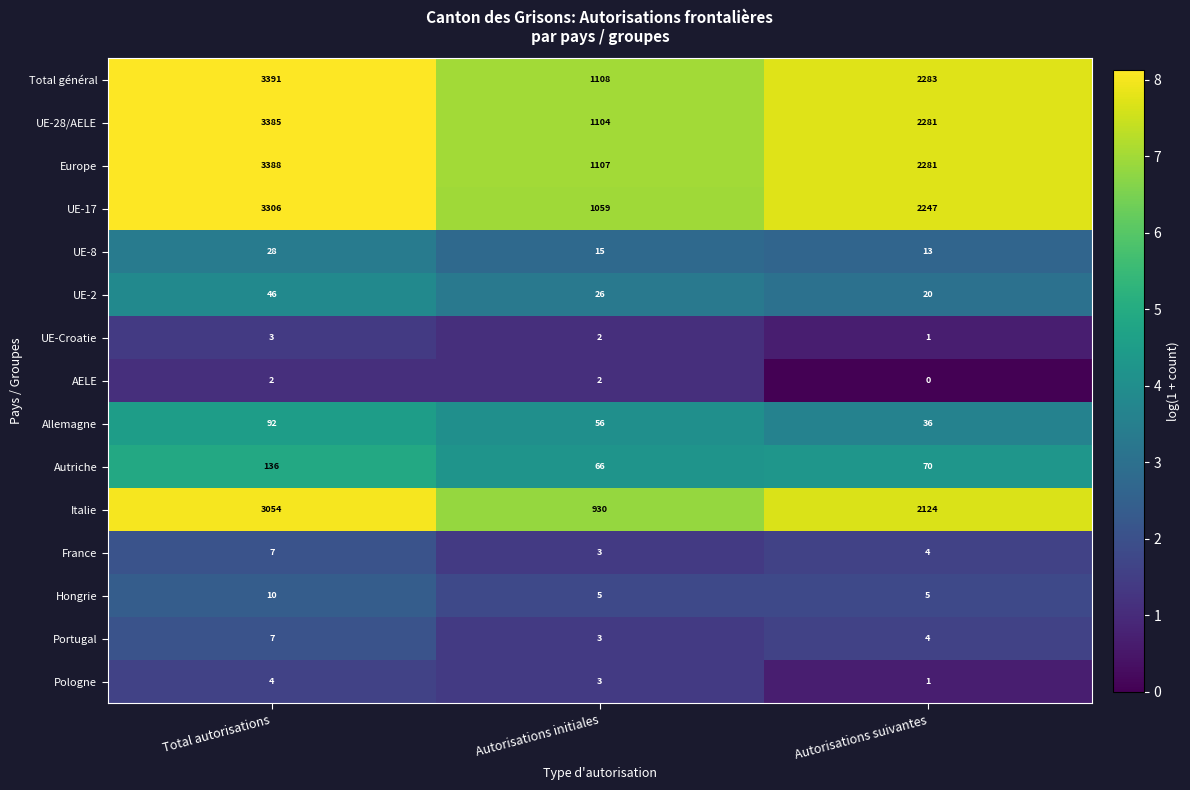

What is the total value across all series at Autorisations suivantes?

11370